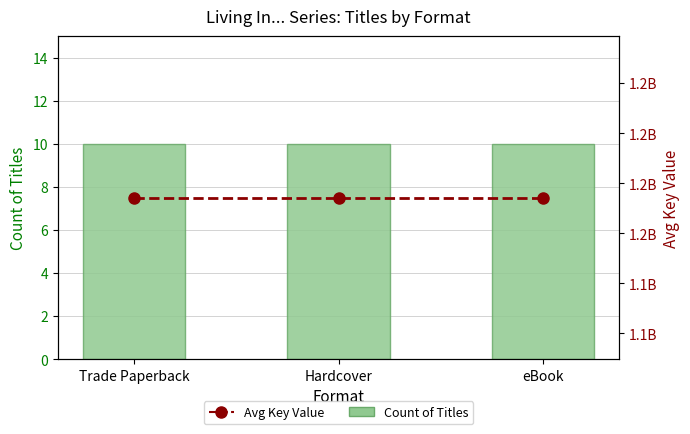

At which label does Avg Key Value reach its minimum?

Trade Paperback